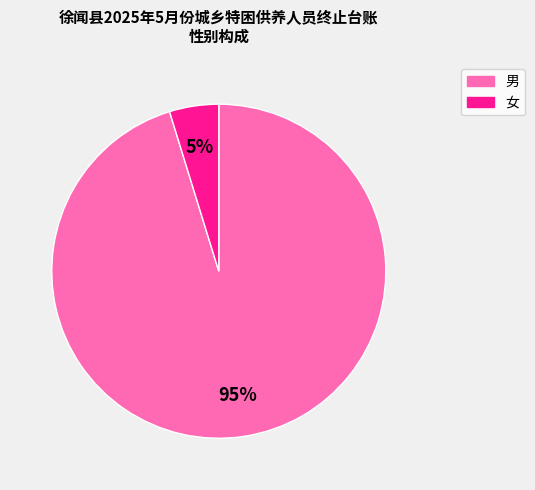

Does any single category account for the majority?

Yes